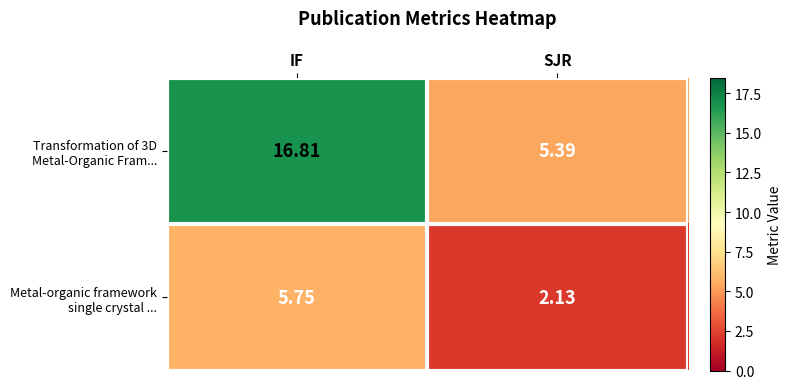

Count the number of categories in the chart.

2